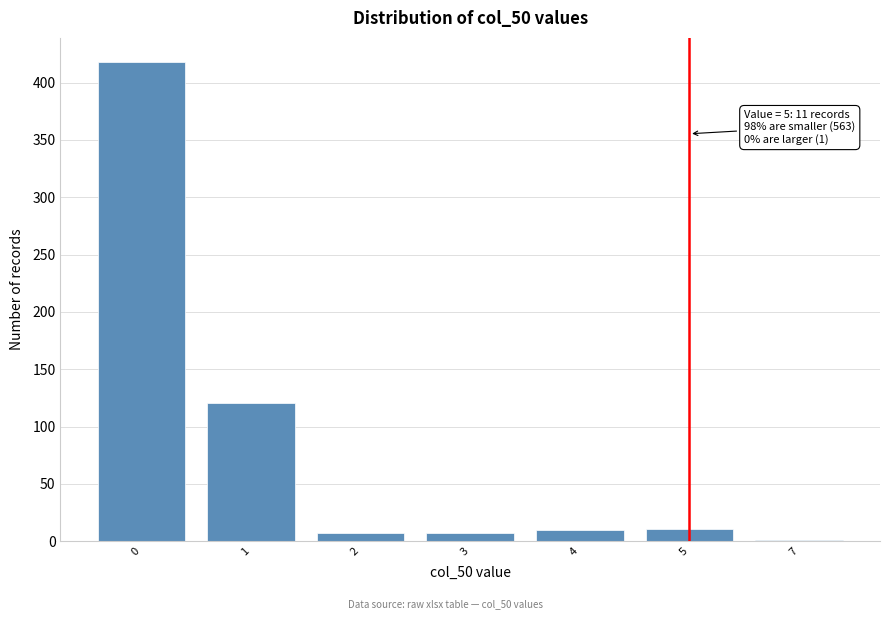

Is it true that the value at 1 is 194?

False